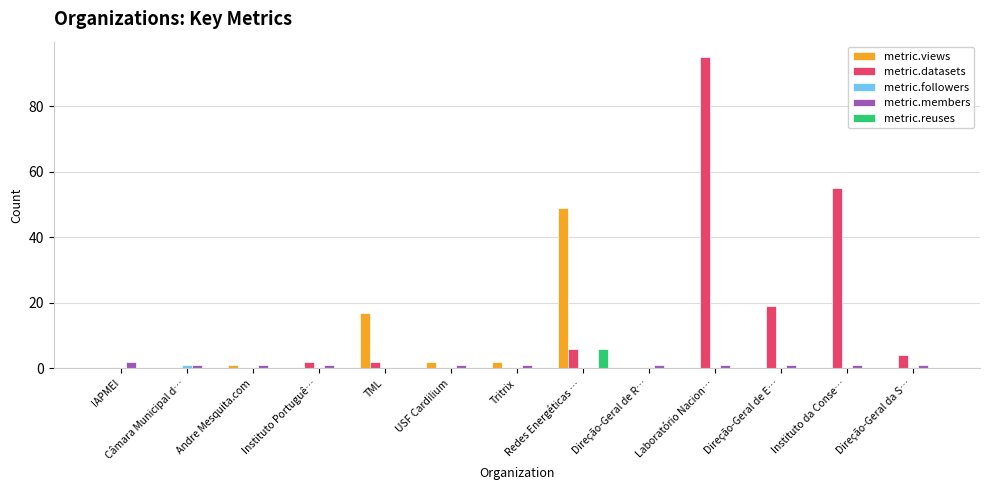

At which category does the chart reach its peak across all series?

Laboratório Nacion…